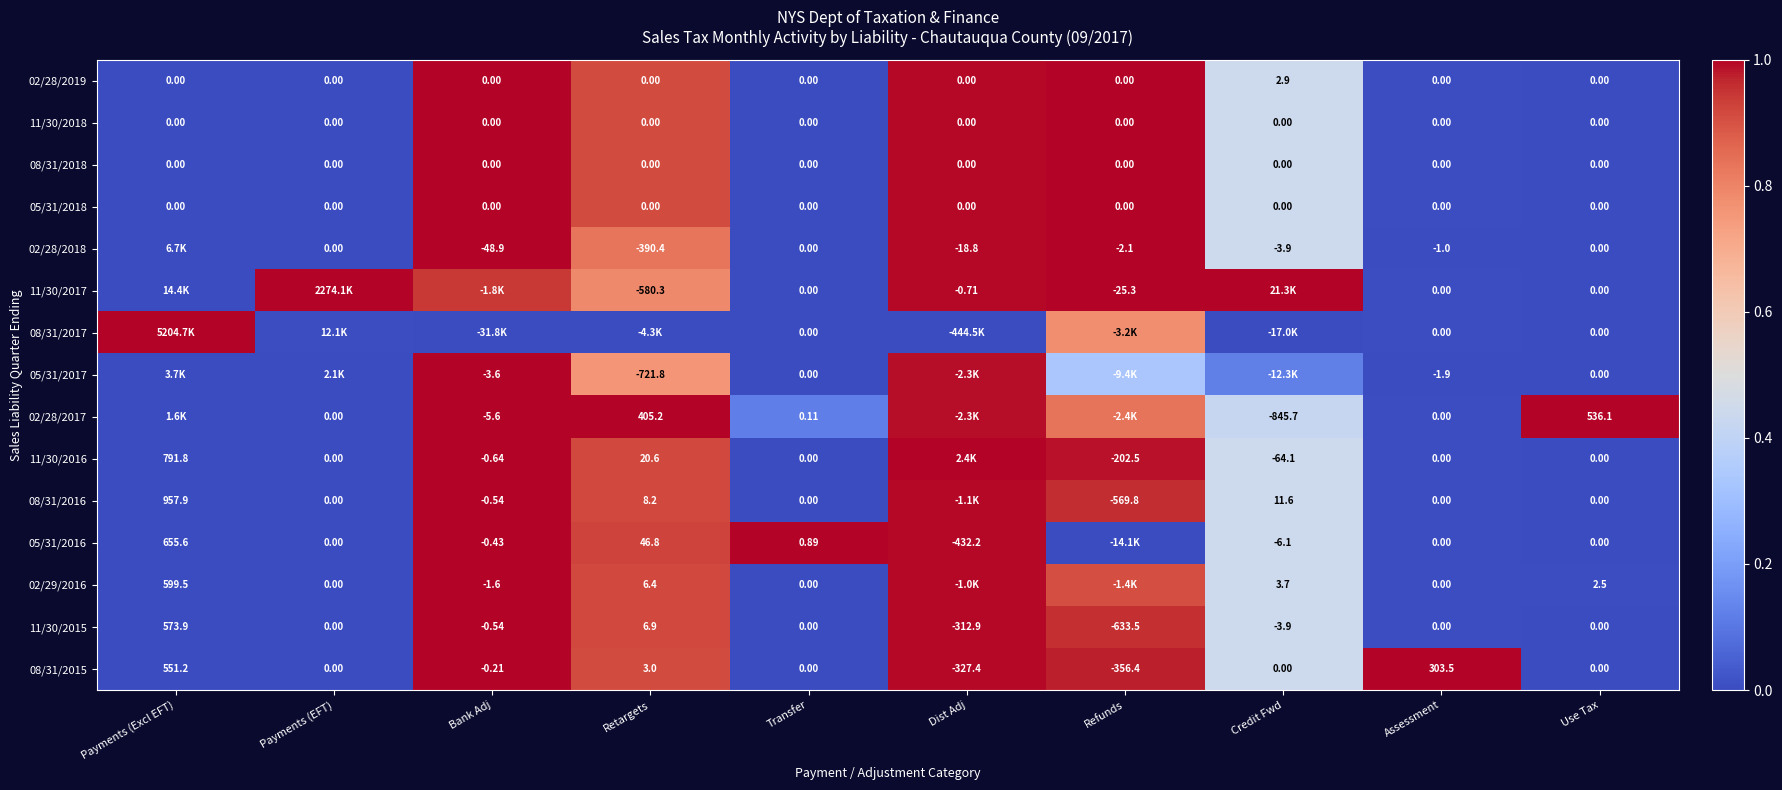

The value of 02/28/2019 at Payments (EFT) is 0.0. True or false?

True